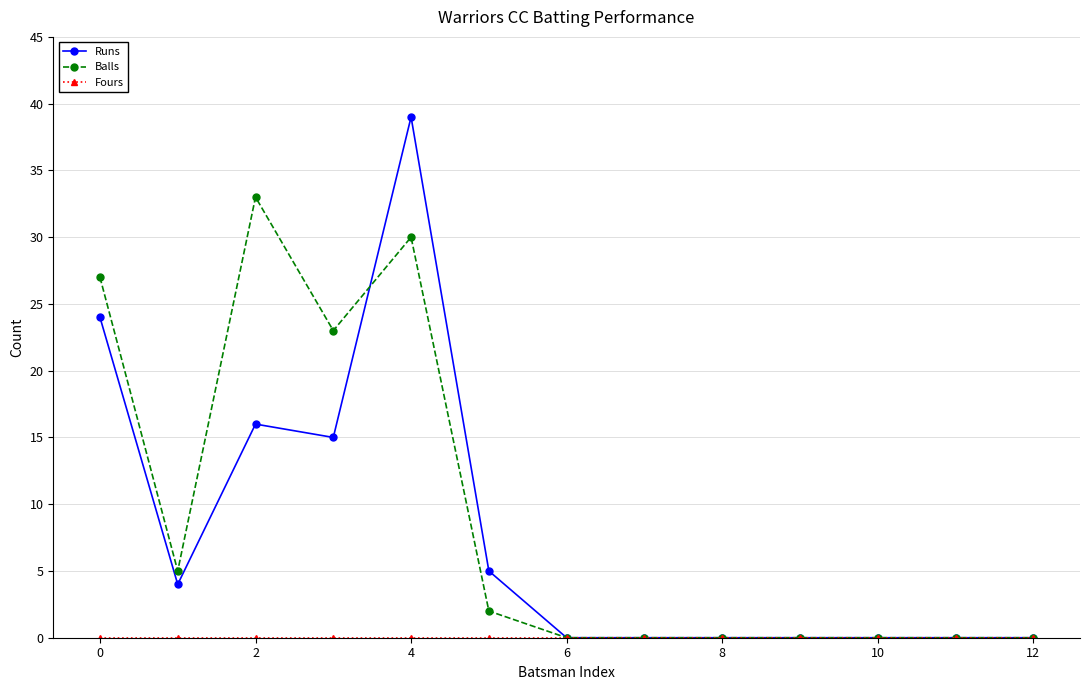

Which series has the largest range (max minus min)?

Runs